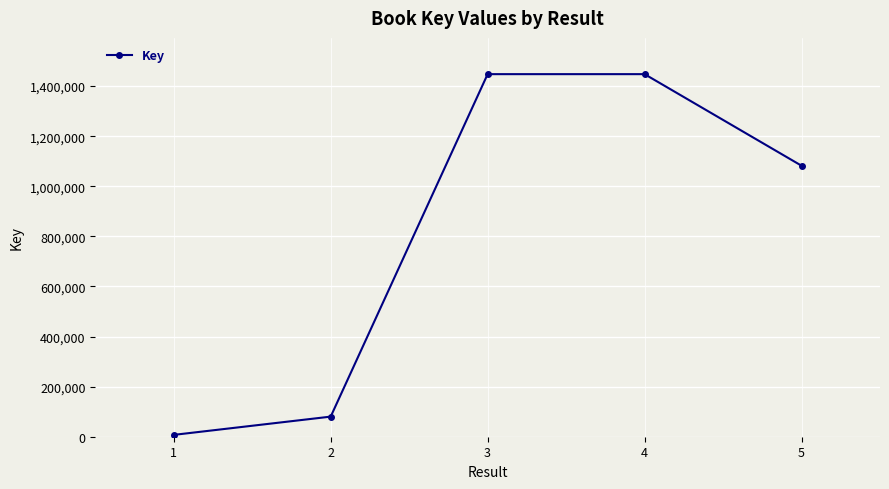

The chart shows a value of 7373 at 1. True or false?

True